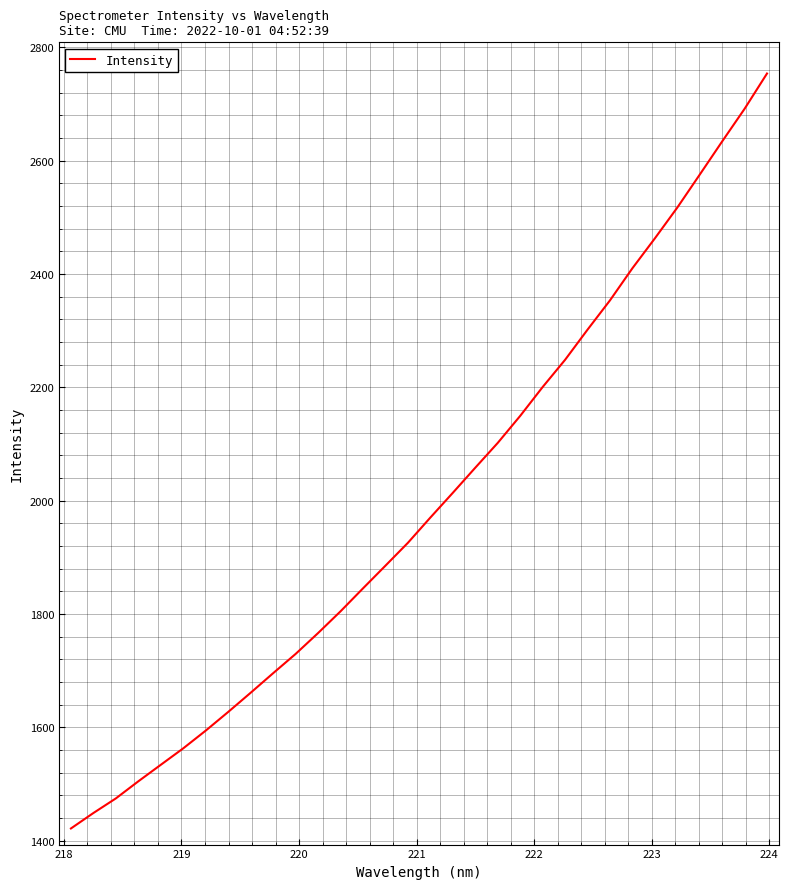

Does the chart display data point markers on the line(s)?

No